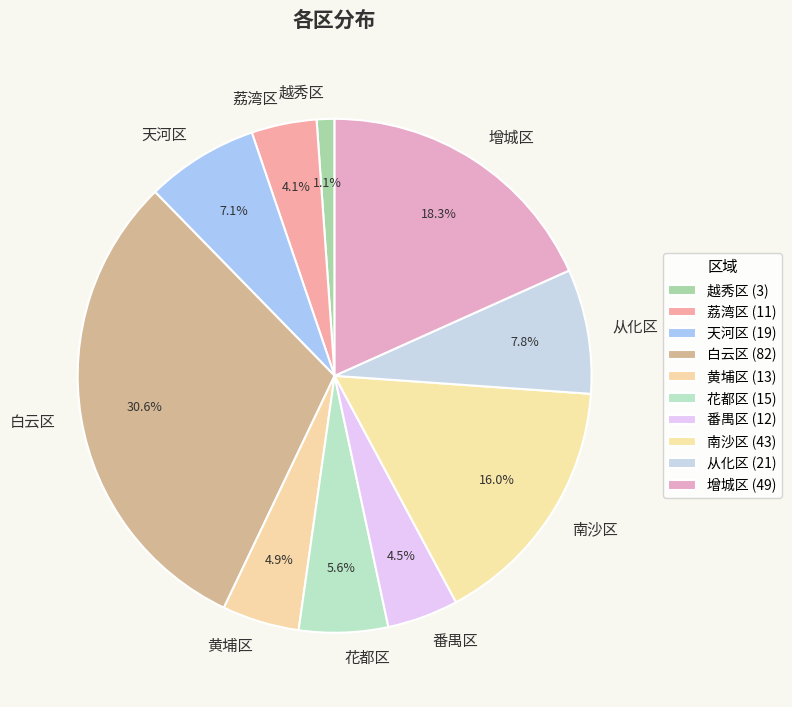

True or false: 从化区 accounts for 8% of the total.

True